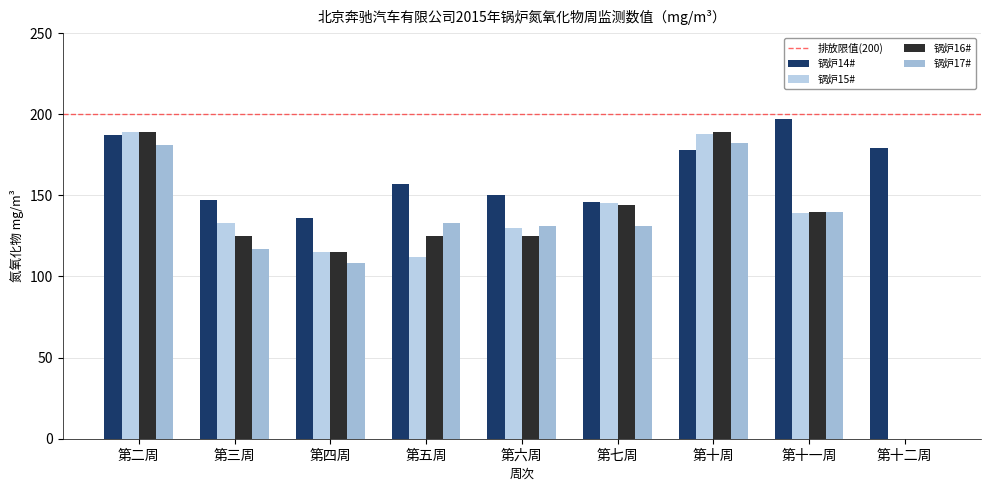

What is the value of the 锅炉15# bar at the 6th from the left?

145